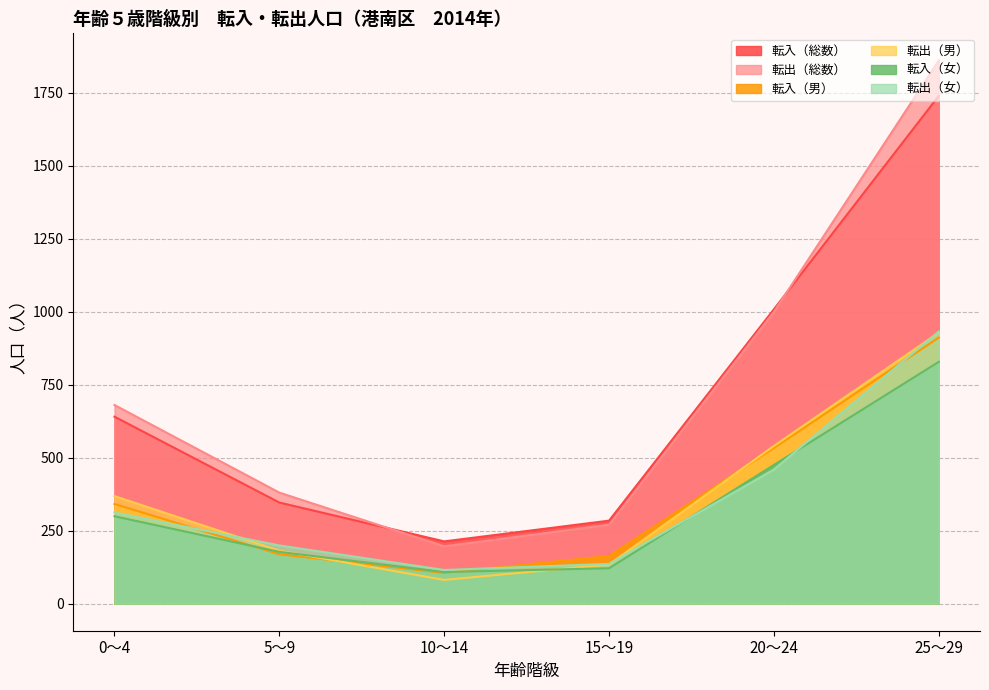

Which category has the lowest value across all series?

10～14